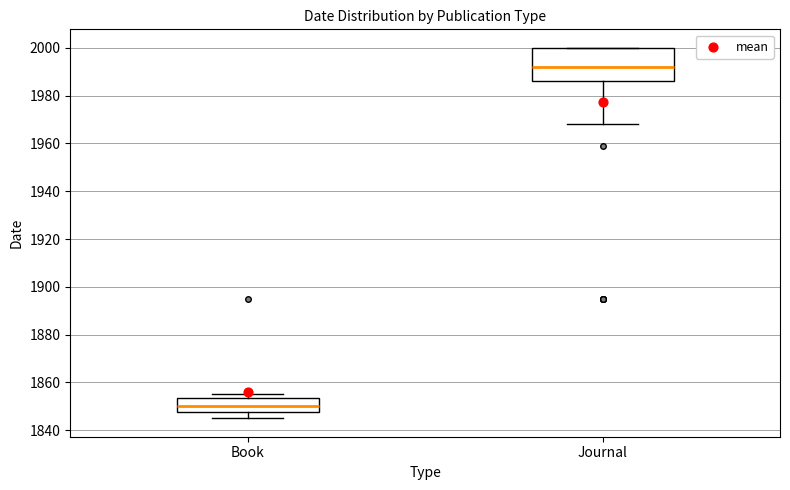

Which box is the tallest, from its lower edge to its upper edge?

Journal